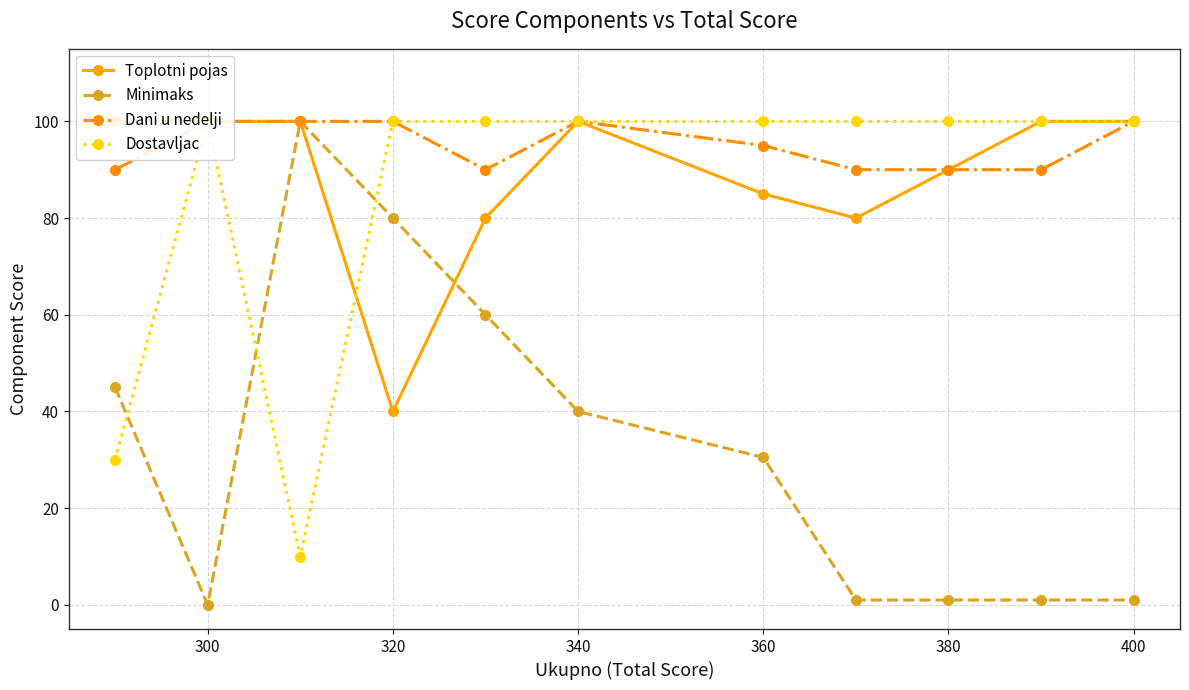

What is the highest value of the Minimaks series?

100.0